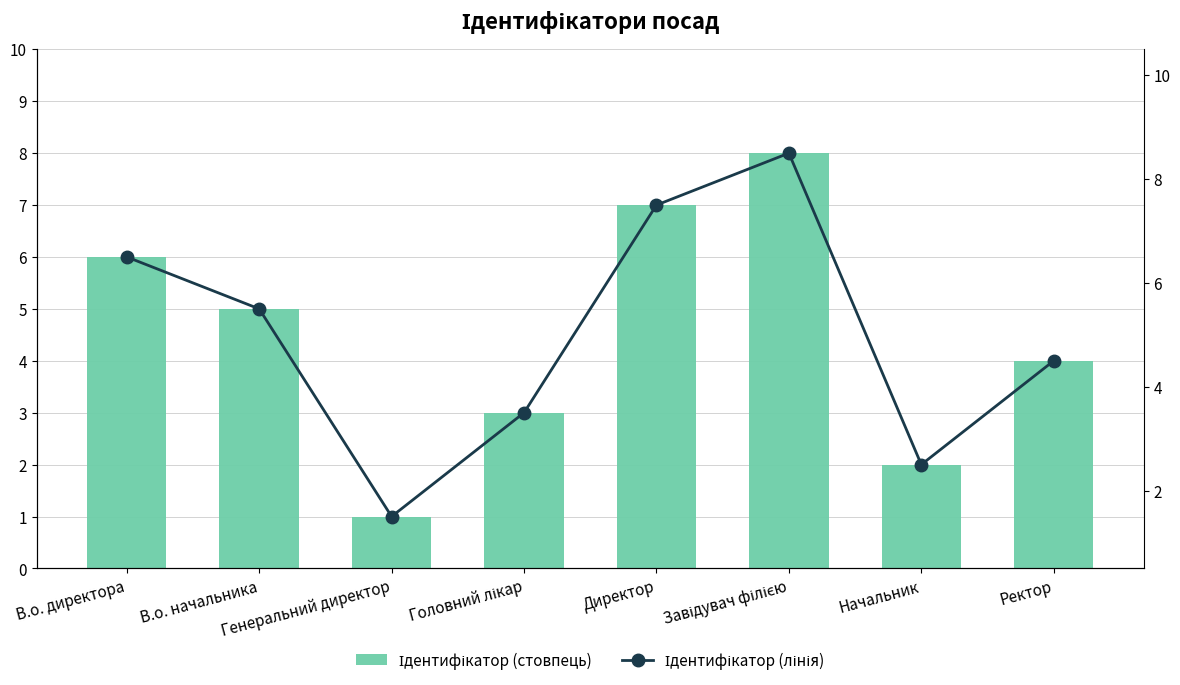

The value of Ідентифікатор (лінія) at Генеральний директор is 0.9. True or false?

False